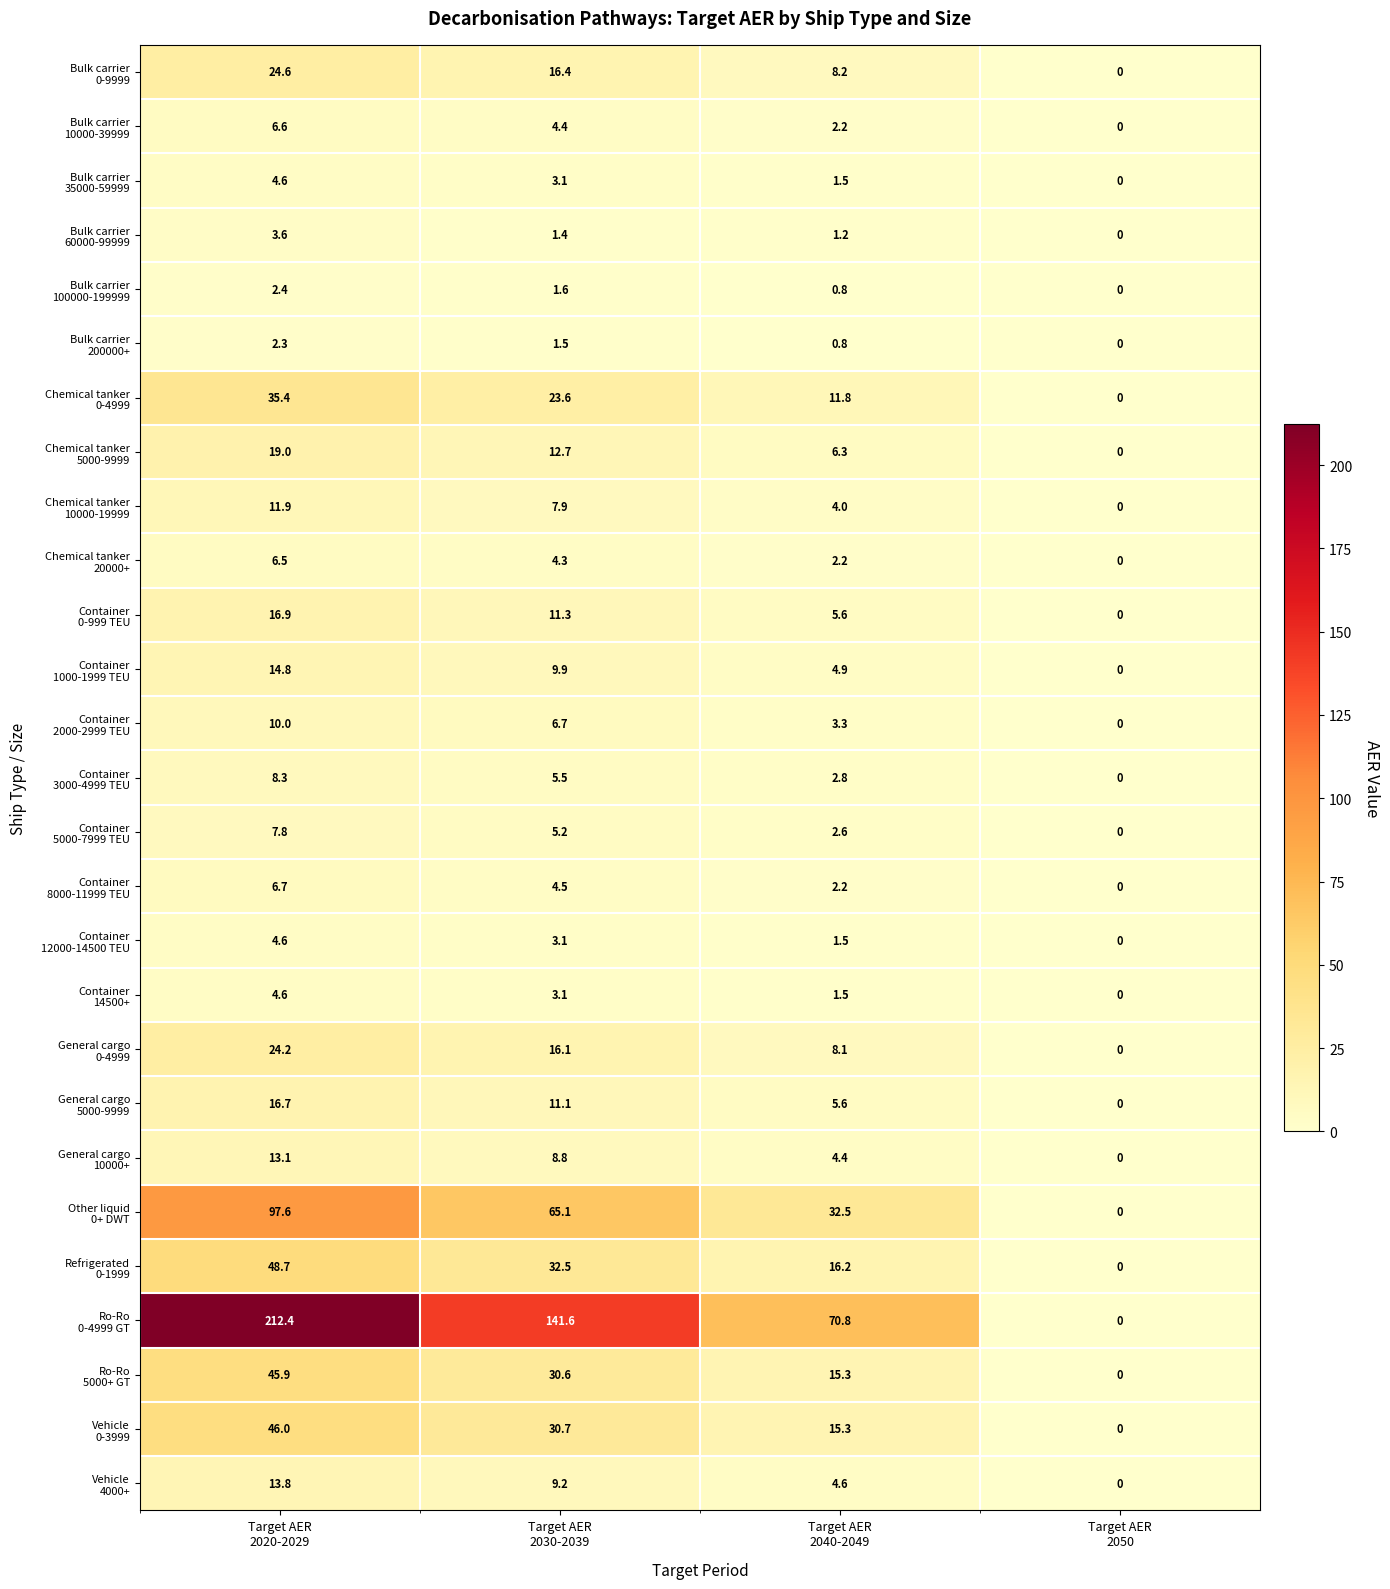

What is the difference between the highest and lowest values at Target AER
2040-2049?

70.0